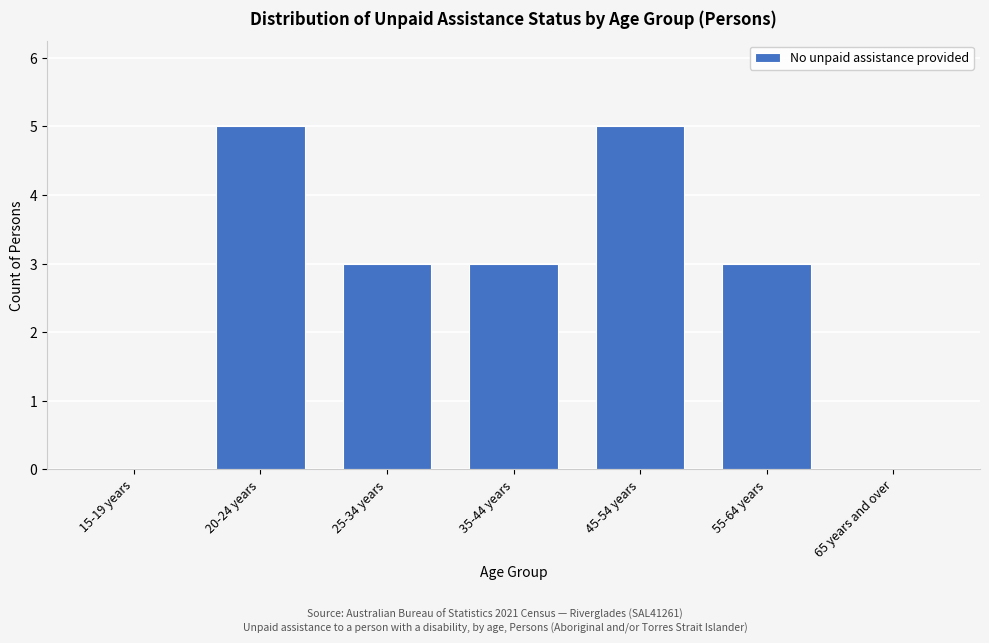

Reading left to right, transcribe all the data shown in this chart.

15-19 years=0	20-24 years=5	25-34 years=3	35-44 years=3	45-54 years=5	55-64 years=3	65 years and over=0